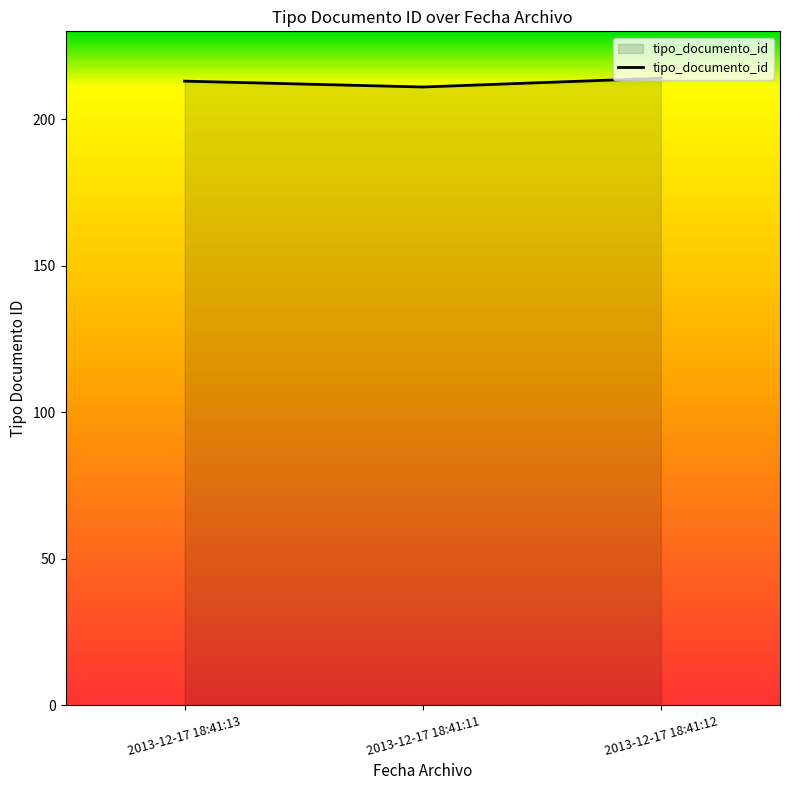

What is the minimum value shown in the chart?

211